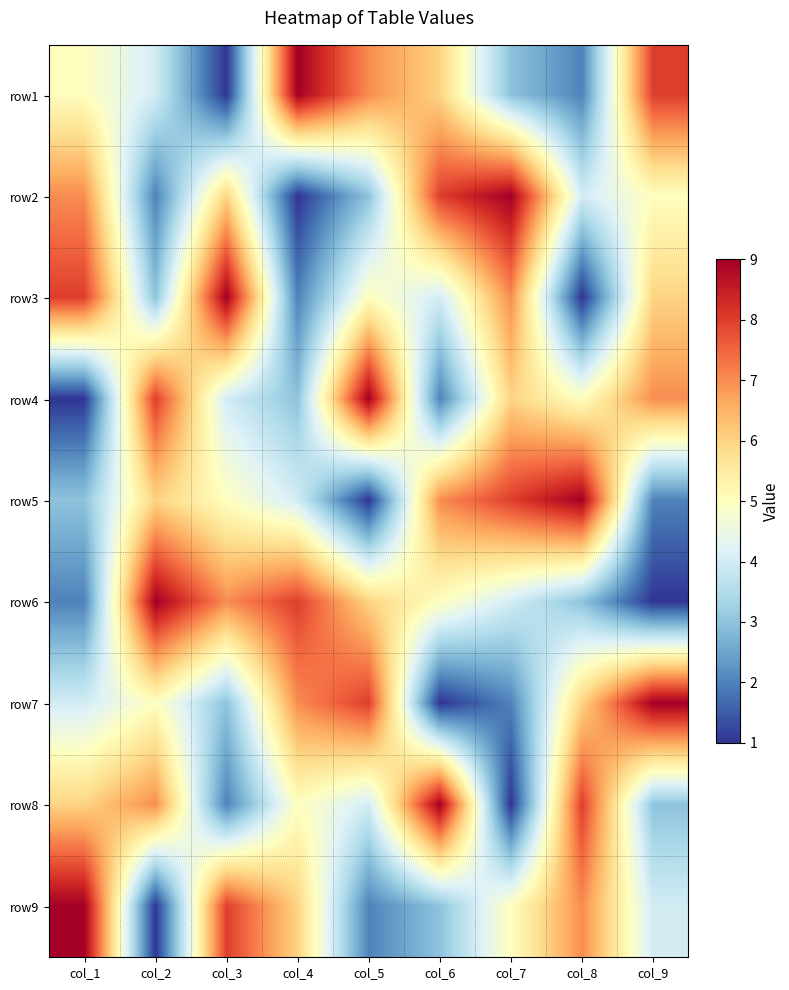

What is the total value across all series at col_9?

45